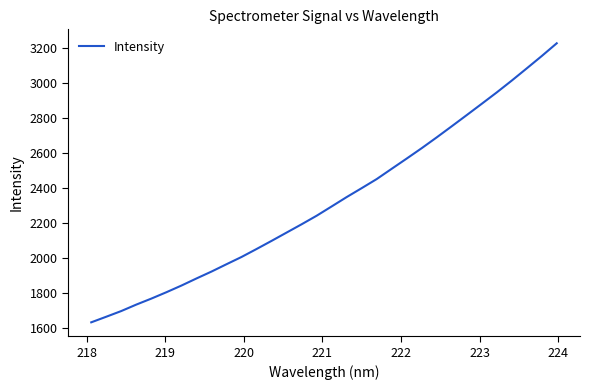

What is the difference between the maximum and minimum values?

1594.7